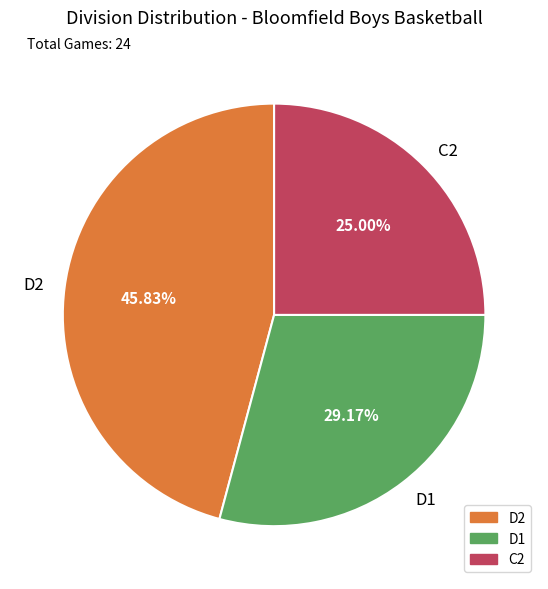

Does any single category account for the majority?

No